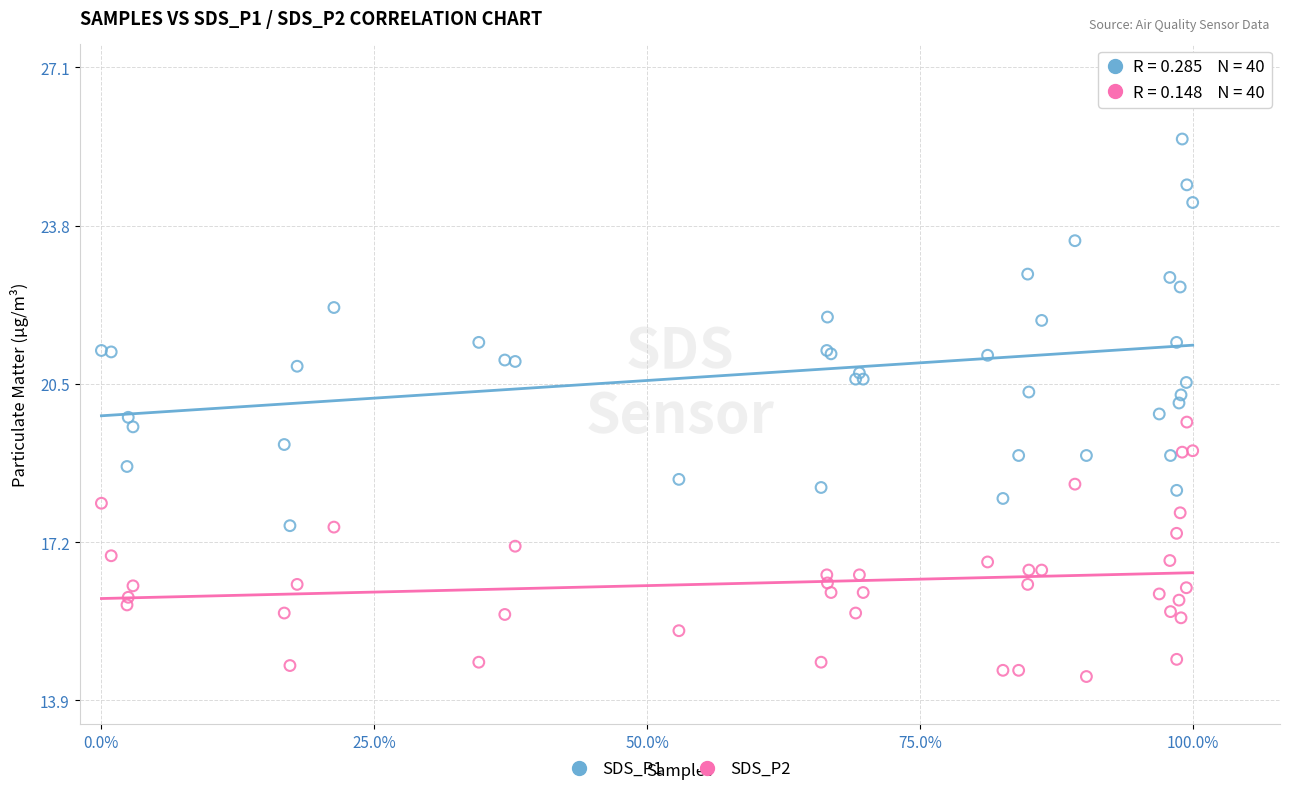

What is the X range (max minus min) for the scatter plot?

1.0